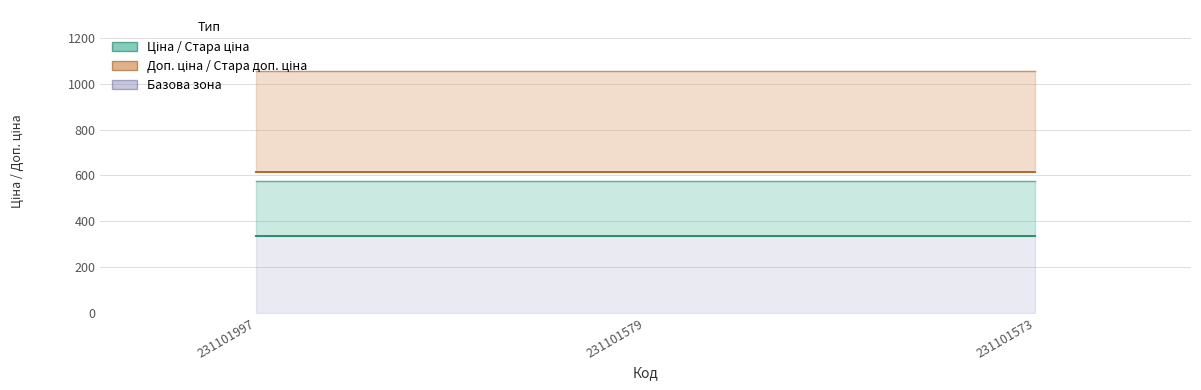

Reading left to right, extract all data points from this chart.

Ціна: 334.4	334.4	334.4
Стара ціна: 576.6	576.6	576.6
Доп. ціна: 613.0	613.0	613.0
Стара доп. ціна: 1057.2	1057.2	1057.2